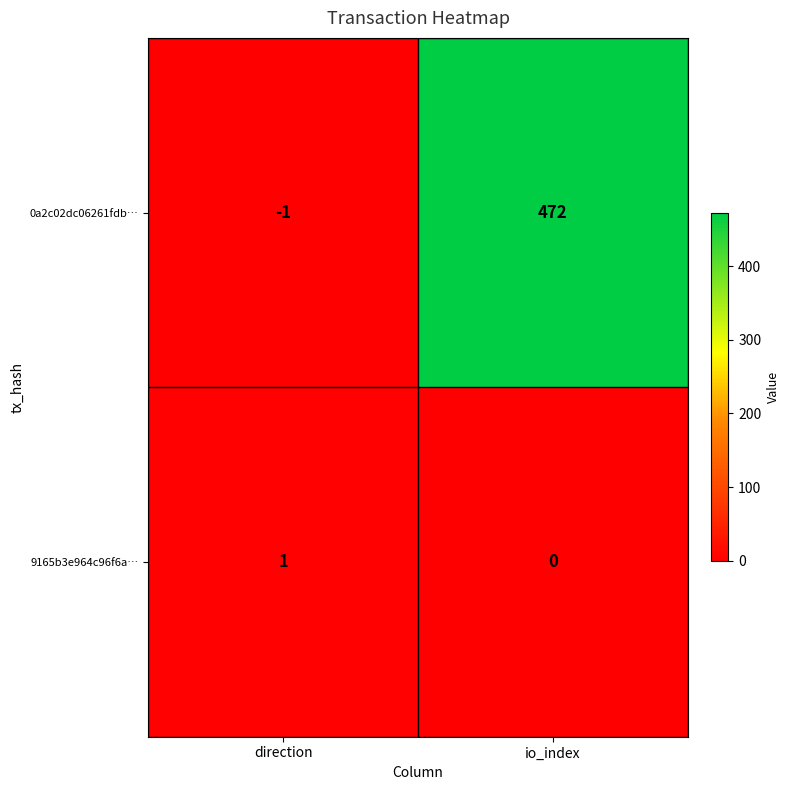

What is the difference between the highest and lowest values at direction?

2